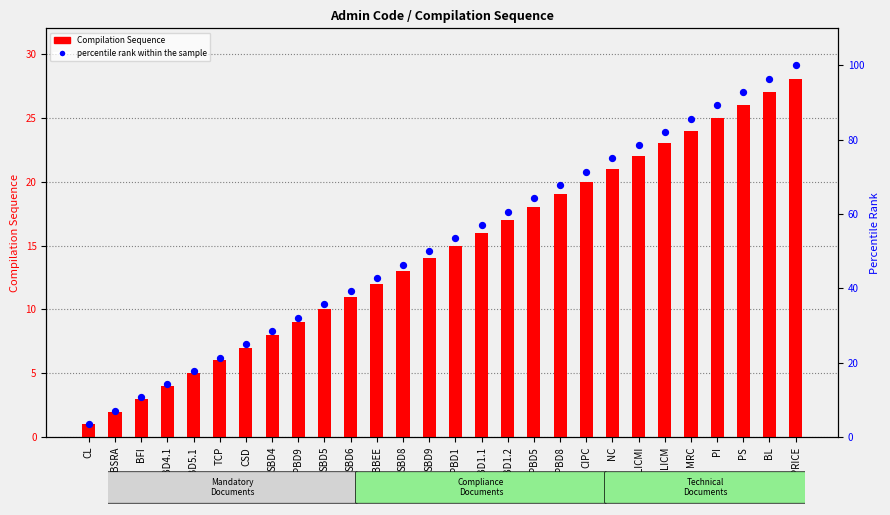

Which series has the largest Y range (max minus min)?

percentile rank within the sample